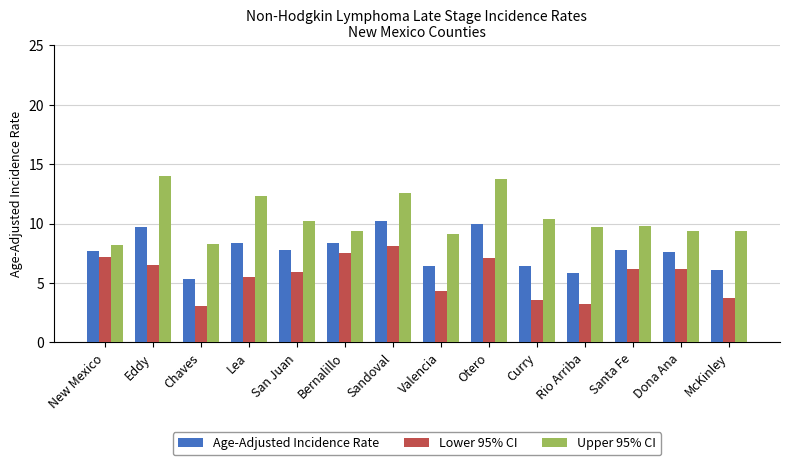

At which label does Lower 95% CI reach its peak?

Sandoval